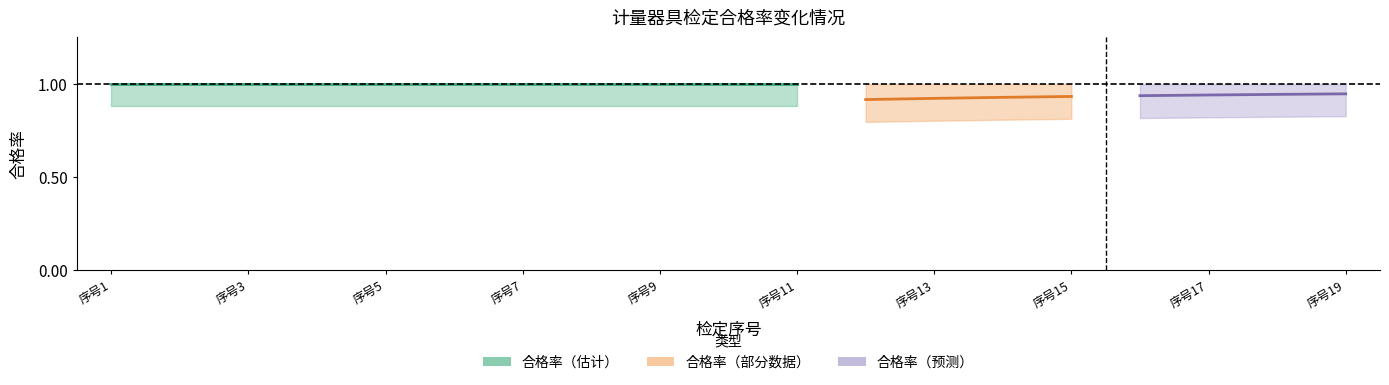

What is the maximum value shown in the chart?

1